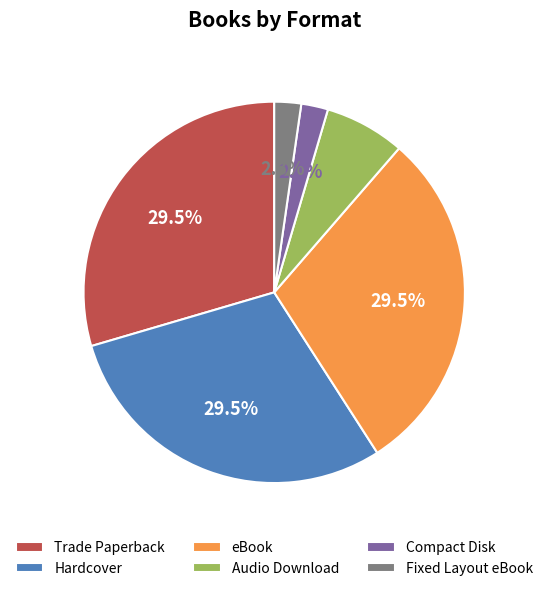

What portion of the pie excludes eBook?

70.5%